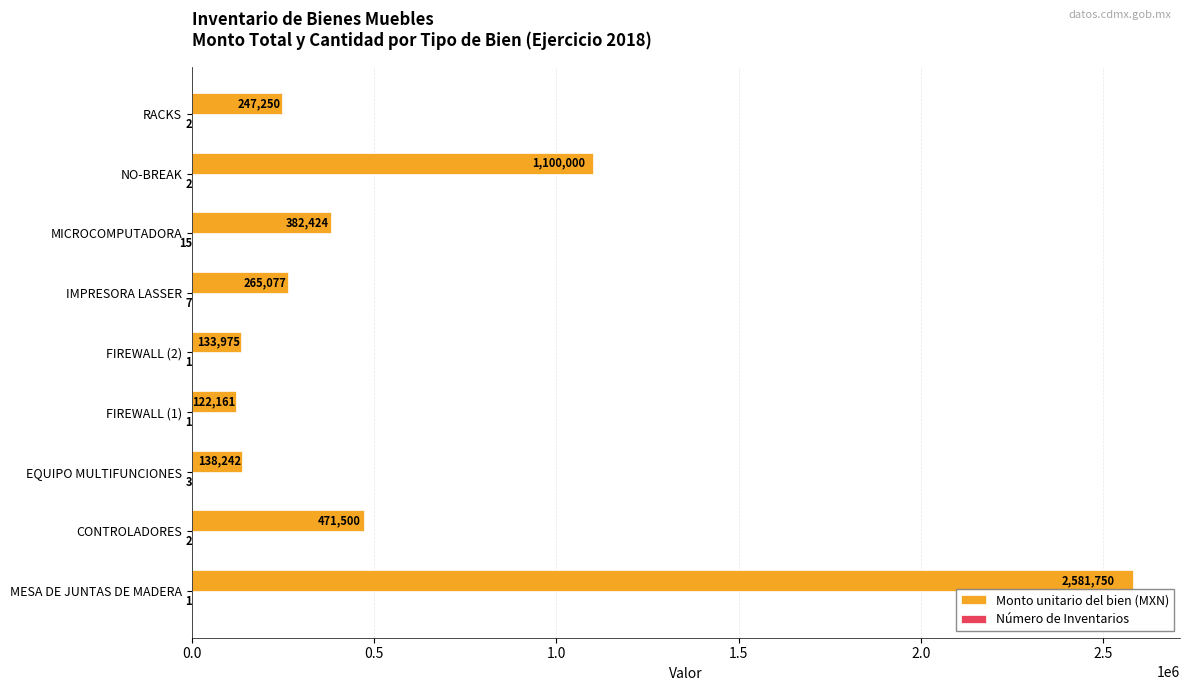

At which category is the sum across all series the highest?

MESA DE JUNTAS DE MADERA